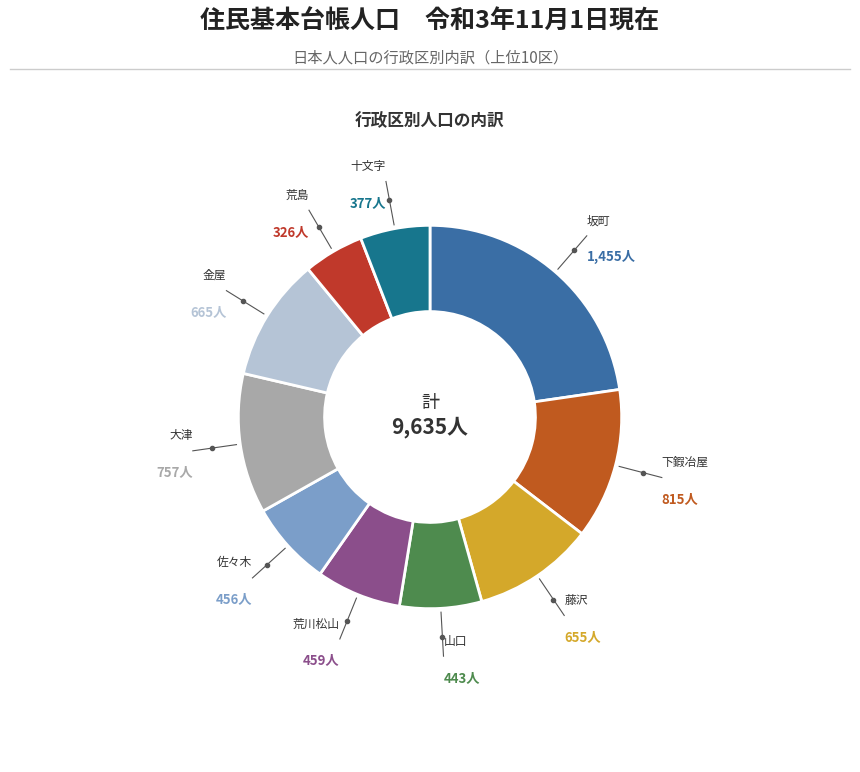

How many slices are in this pie chart?

10